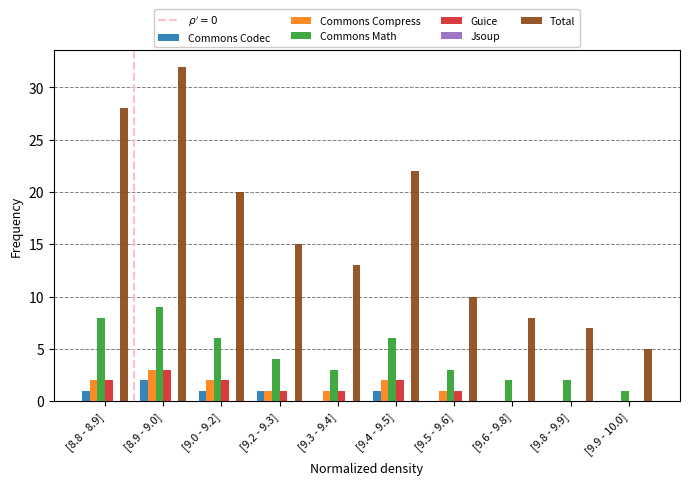

At which category is the sum across all series the highest?

[8.9 - 9.0]